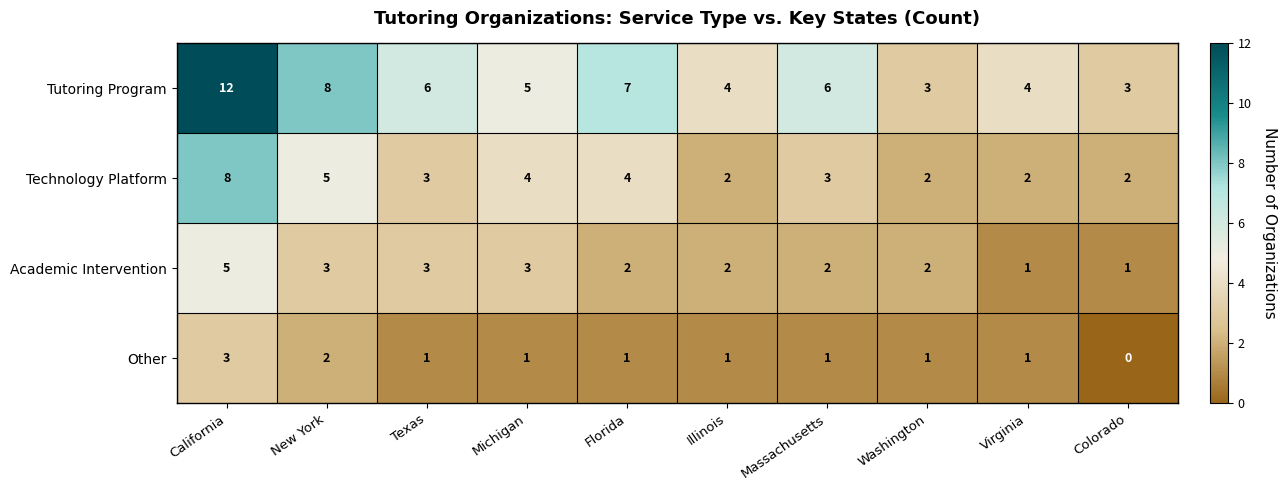

Count the Technology Platform values in the range 2 to 4.

8